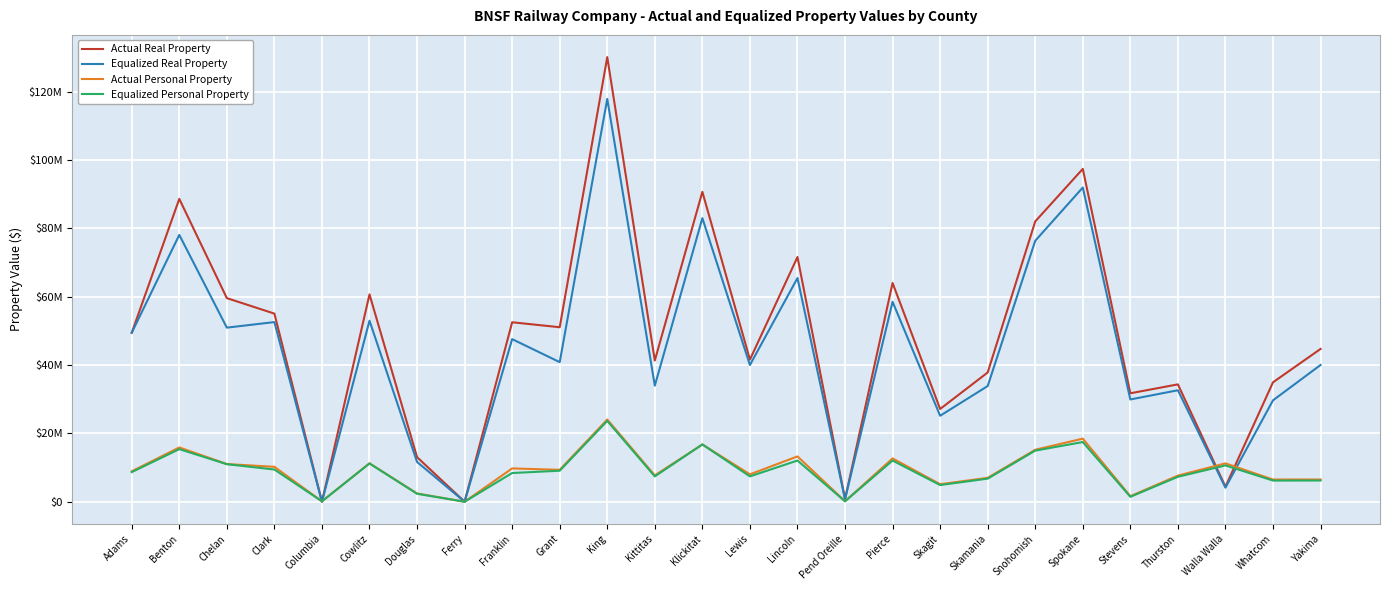

Reading left to right, extract all data points from this chart.

Actual Real Property: Adams=49458071	Benton=88652919	Chelan=59600796	Clark=55066046	Columbia=0	Cowlitz=60696970	Douglas=13051191	Ferry=5051	Franklin=52530575	Grant=51079792	King=130146628	Kittitas=41341855	Klickitat=90714986	Lewis=41597915	Lincoln=71637867	Pend Oreille=782754	Pierce=64027611	Skagit=27149851	Skamania=37834878	Snohomish=82056771	Spokane=97428204	Stevens=31744210	Thurston=34353490	Walla Walla=4390651	Whatcom=34962022	Yakima=44726626
Equalized Real Property: Adams=49458071	Benton=78103221	Chelan=50958681	Clark=52588074	Columbia=0	Cowlitz=52988455	Douglas=11641662	Ferry=4839	Franklin=47592701	Grant=40863834	King=117912845	Kittitas=33983005	Klickitat=83004212	Lewis=40017195	Lincoln=65477010	Pend Oreille=723265	Pierce=58521236	Skagit=25167912	Skamania=33862216	Snohomish=76394854	Spokane=91972225	Stevens=29934790	Thurston=32635815	Walla Walla=4105259	Whatcom=29682757	Yakima=40030331
Actual Personal Property: Adams=8913973	Benton=15889457	Chelan=11040022	Clark=10212025	Columbia=121921	Cowlitz=11261442	Douglas=2416355	Ferry=0	Franklin=9752169	Grant=9337454	King=24065371	Kittitas=7712501	Klickitat=16770174	Lewis=8020295	Lincoln=13264630	Pend Oreille=144355	Pierce=12678070	Skagit=5127577	Skamania=6996409	Snohomish=15218982	Spokane=18463919	Stevens=1625492	Thurston=7652351	Walla Walla=11227906	Whatcom=6499208	Yakima=6505210
Equalized Personal Property: Adams=8664382	Benton=15396884	Chelan=10984822	Clark=9425699	Columbia=118630	Cowlitz=11193873	Douglas=2336616	Ferry=0	Franklin=8406369	Grant=9076005	King=23656260	Kittitas=7419426	Klickitat=16770174	Lewis=7418773	Lincoln=12057549	Pend Oreille=120825	Pierce=12056845	Skagit=4881453	Skamania=6758531	Snohomish=14960260	Spokane=17466868	Stevens=1440186	Thurston=7300343	Walla Walla=10632827	Whatcom=6193745	Yakima=6205971